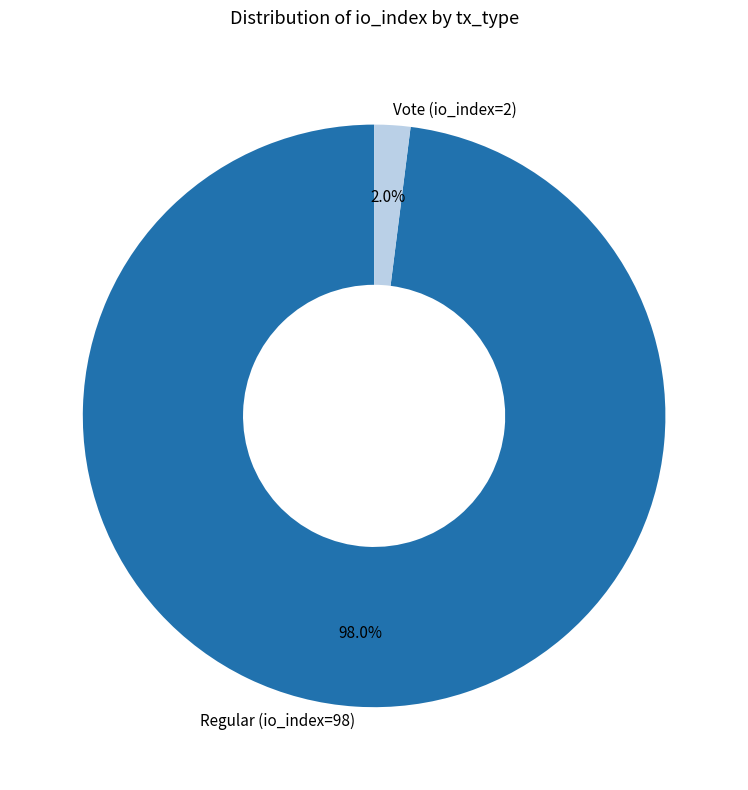

Approximately how many times larger is the value at Regular (io_index=98) compared to Vote (io_index=2)?

49.0